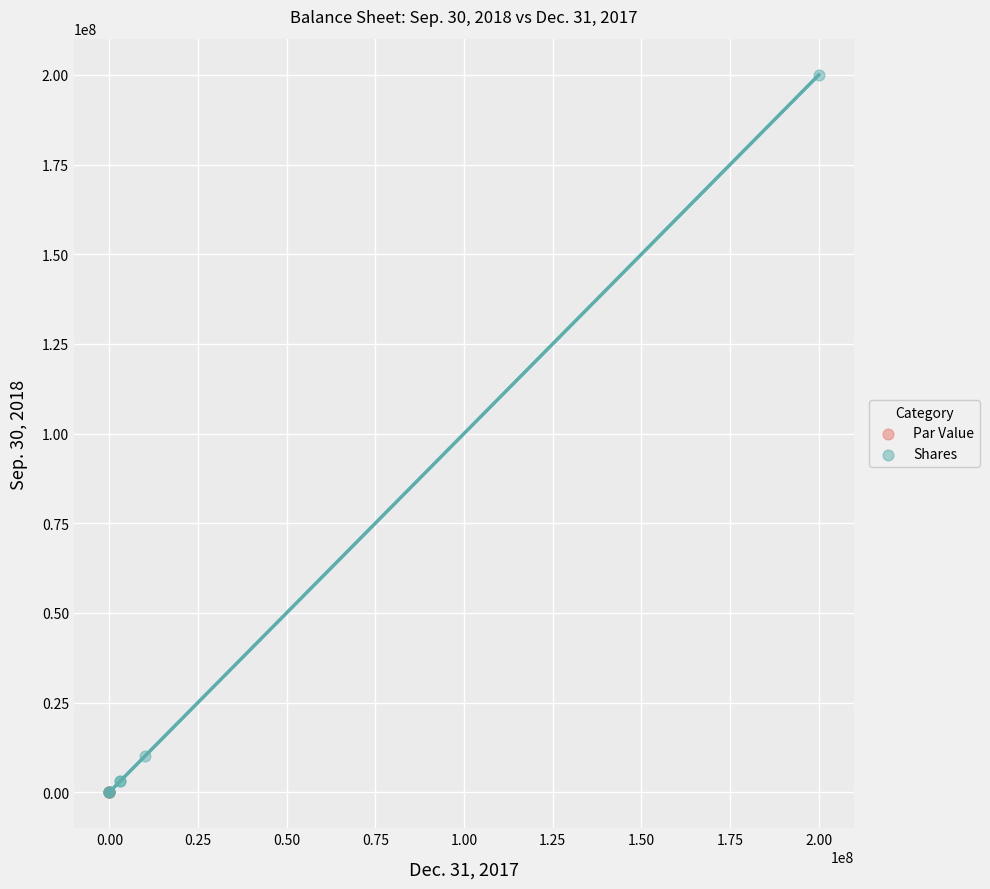

Which series reaches the maximum Y coordinate?

Shares